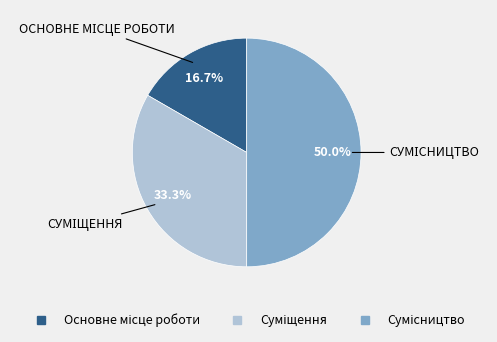

To the nearest percent, what is the difference between the largest and smallest slice percentages?

33%